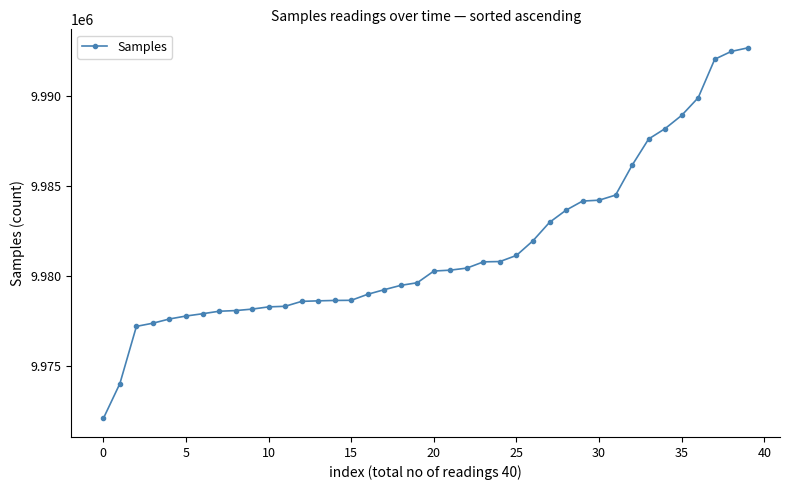

What is the value of the 17th point from the left?

9979000